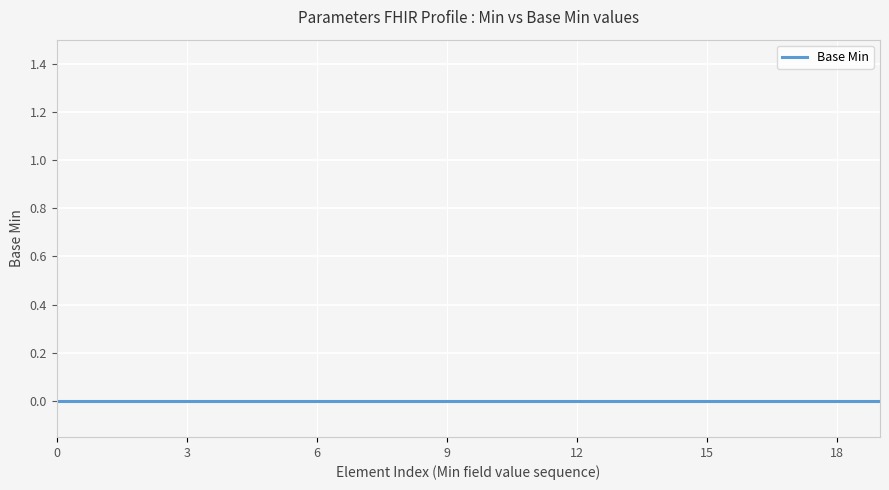

The chart shows a value of 0 at 0. True or false?

True